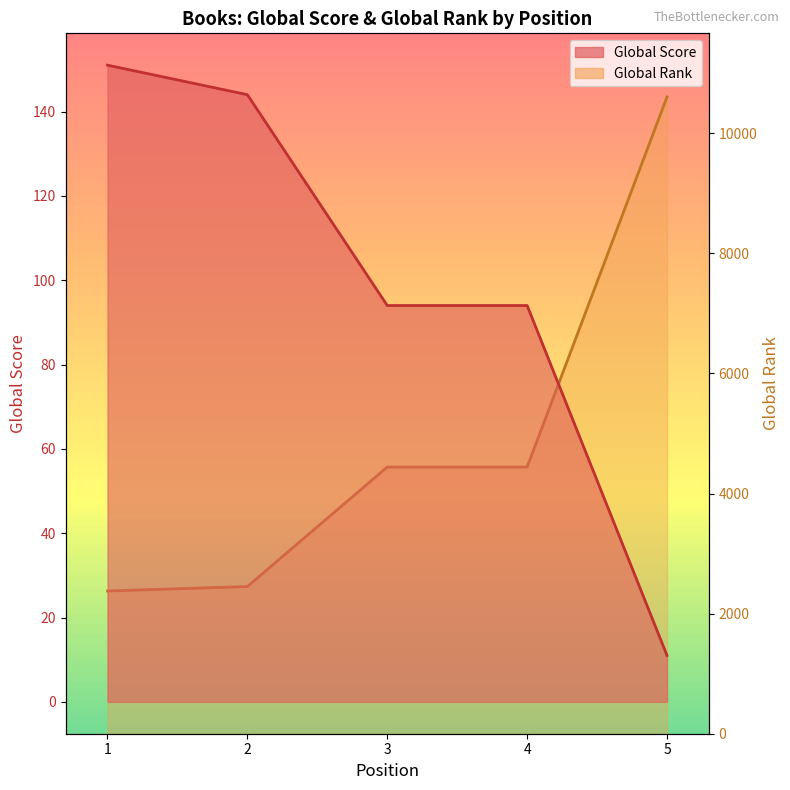

At how many categories does at least one series exceed 3707?

3